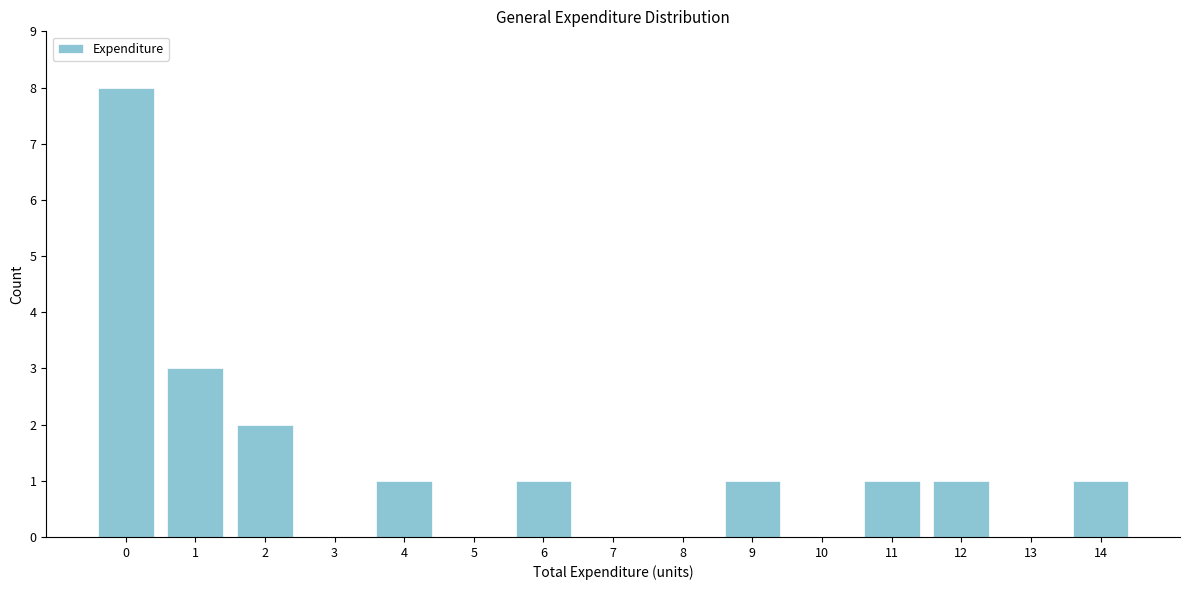

Reading right to left, extract all data points from this chart.

14=1	13=0	12=1	11=1	10=0	9=1	8=0	7=0	6=1	5=0	4=1	3=0	2=2	1=3	0=8